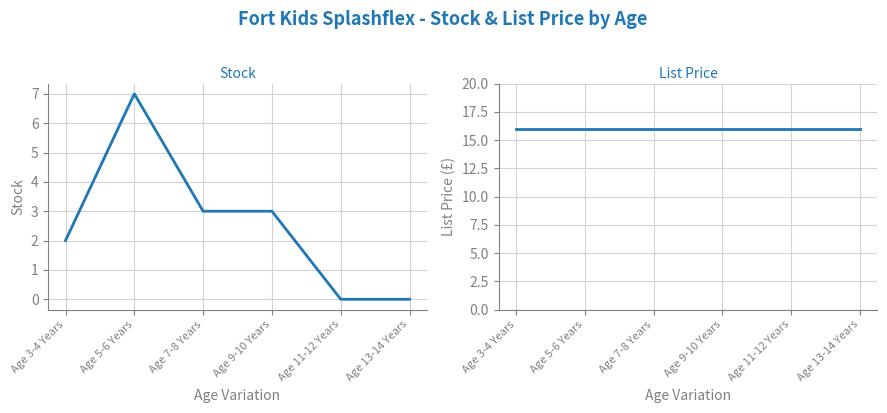

True or false: List Price has more than 1 points higher than both neighbors.

False